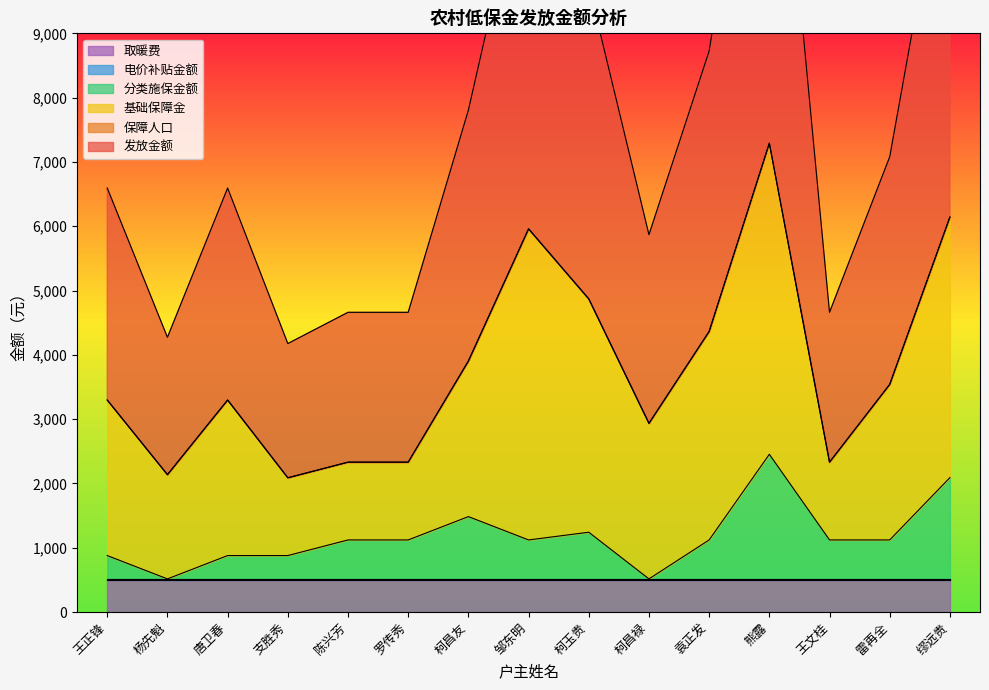

How many interior local peaks does the 发放金额 series have?

3